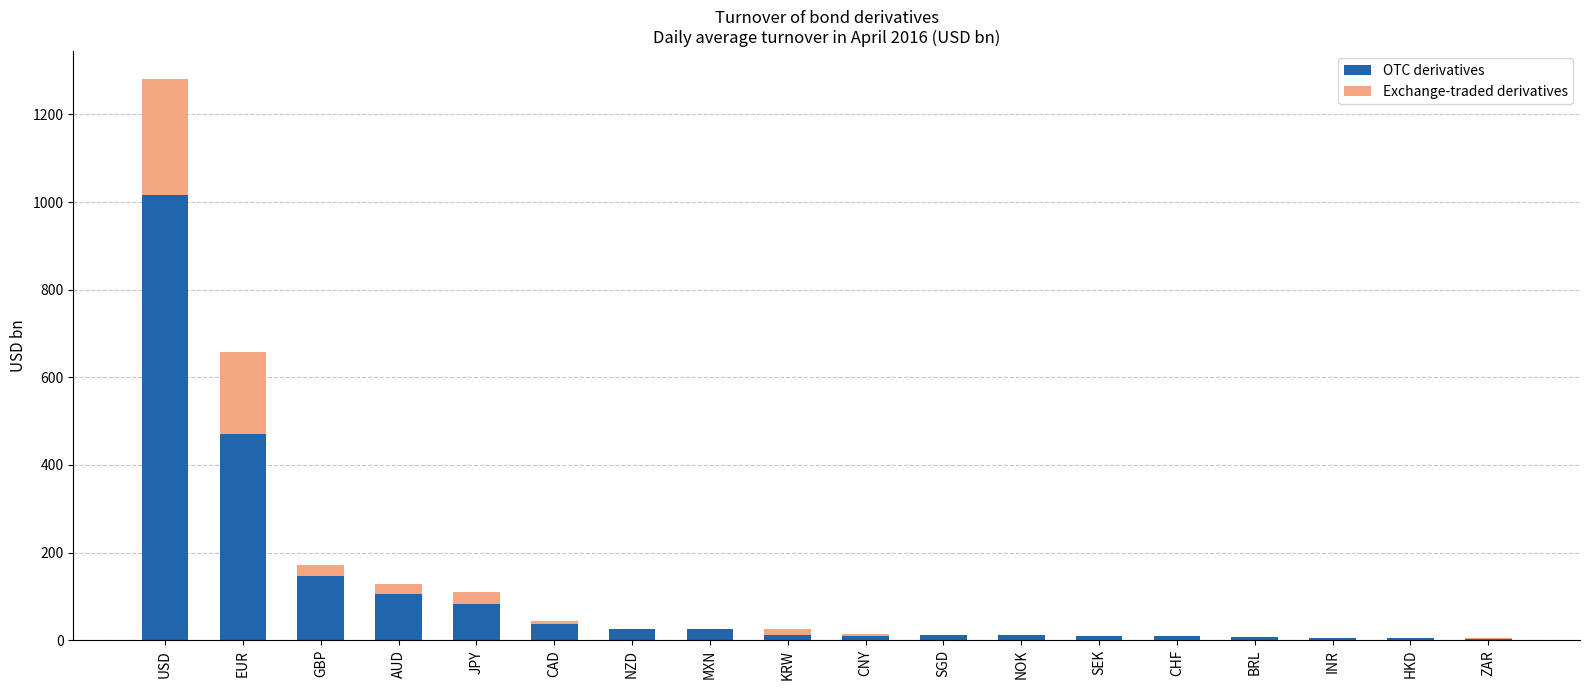

At which category is the sum across all series the highest?

USD